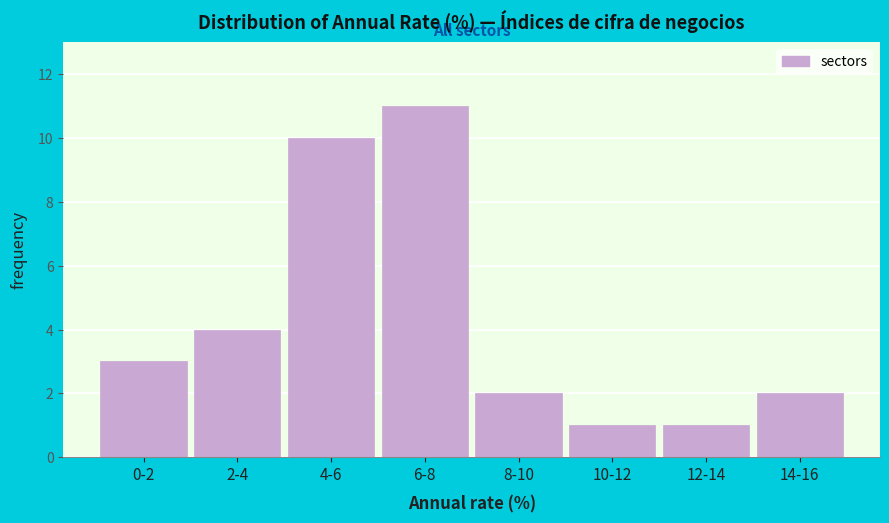

Reading right to left, what are all the values shown in this chart?

14-16=2	12-14=1	10-12=1	8-10=2	6-8=11	4-6=10	2-4=4	0-2=3